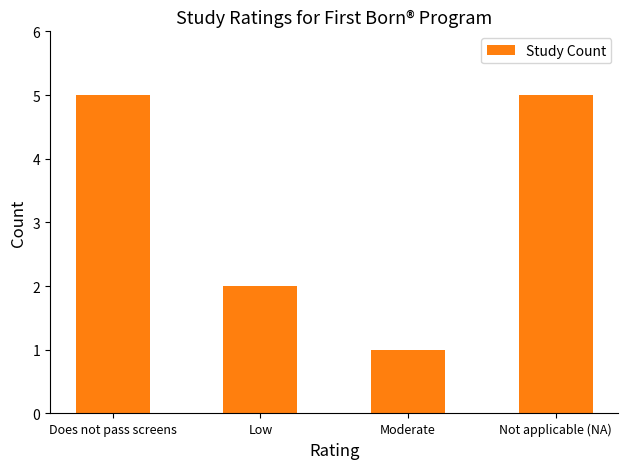

What is the minimum value shown in the chart?

1